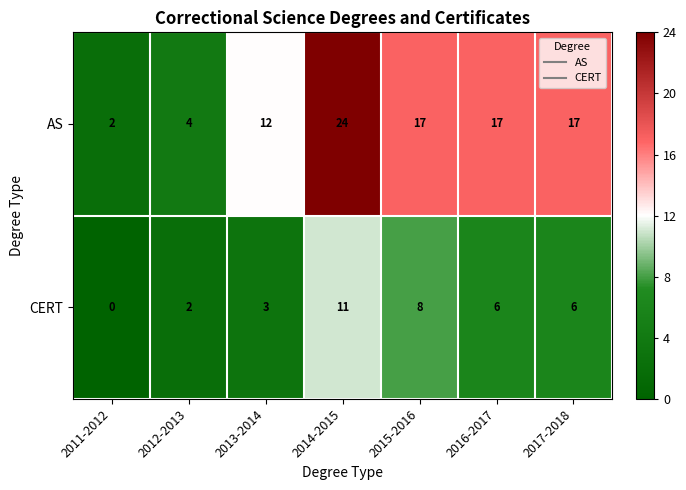

Rank the series at 2013-2014 from lowest to highest value.

CERT, AS